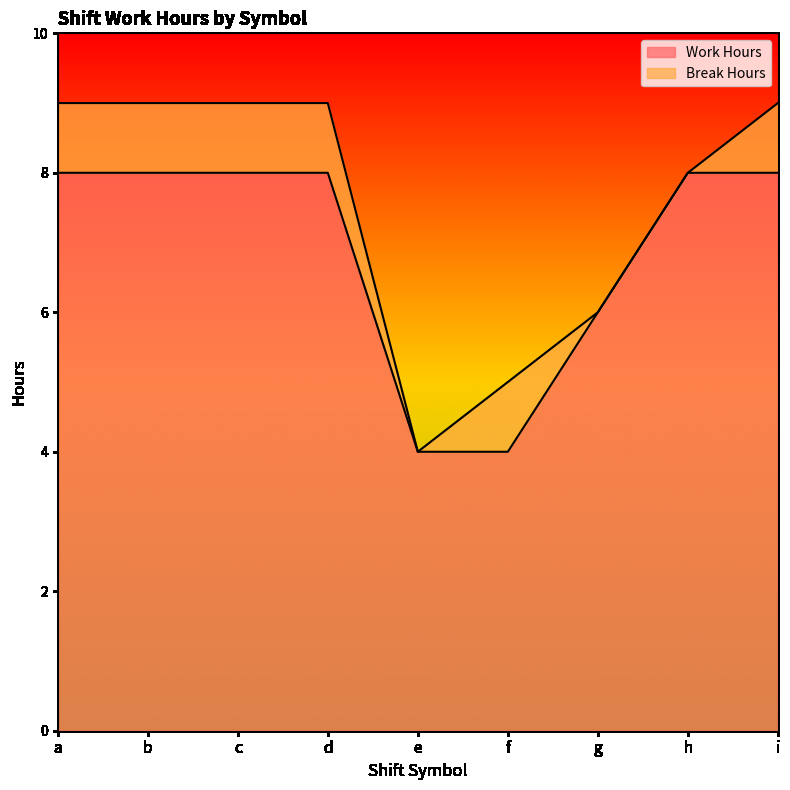

Where is the data nearest to the value 6?

g